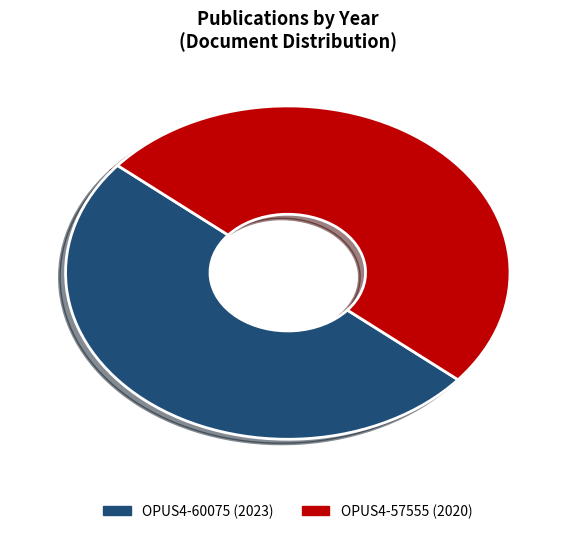

Is it true that OPUS4-57555 is 50% of the pie?

True